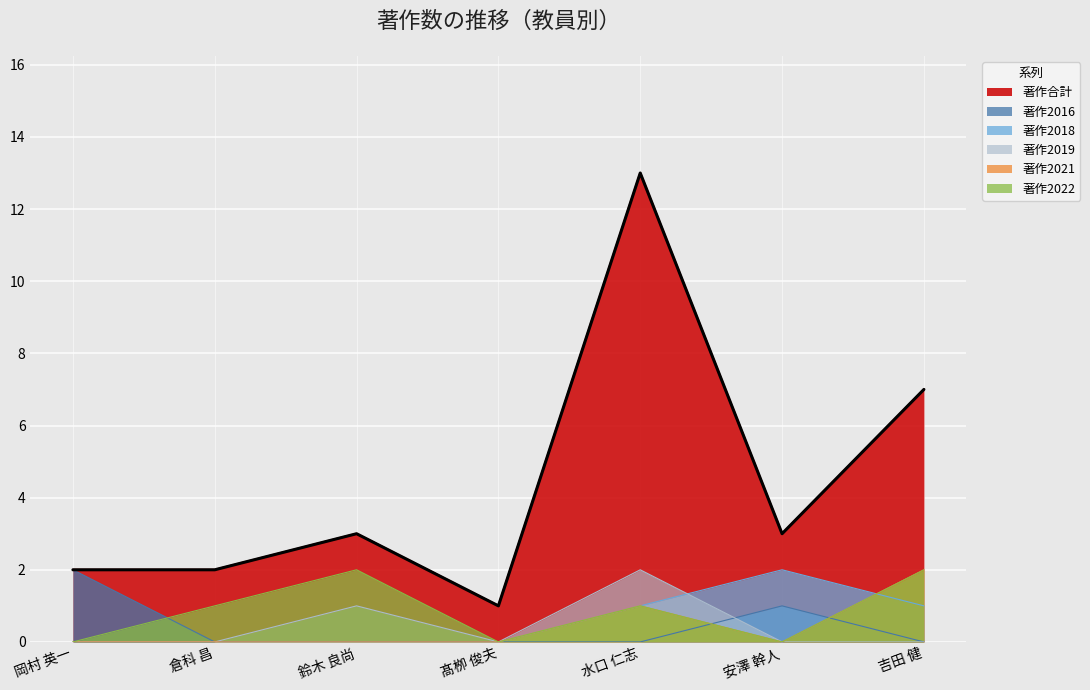

Count the number of data series in this chart.

6